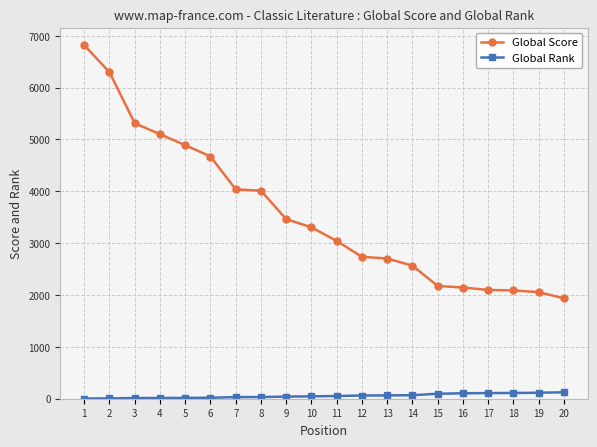

The Global Score series shows 1940 at 4. True or false?

False